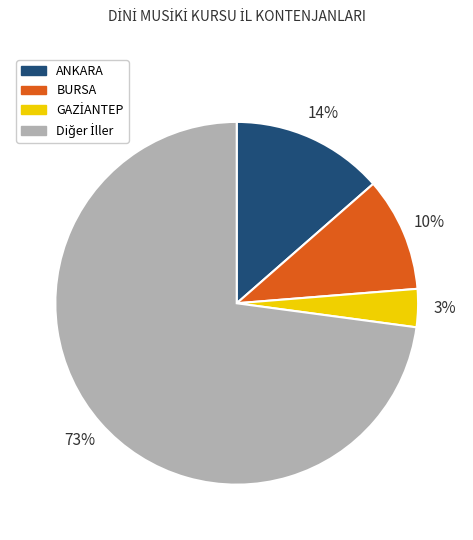

Count the number of slices in the pie.

4